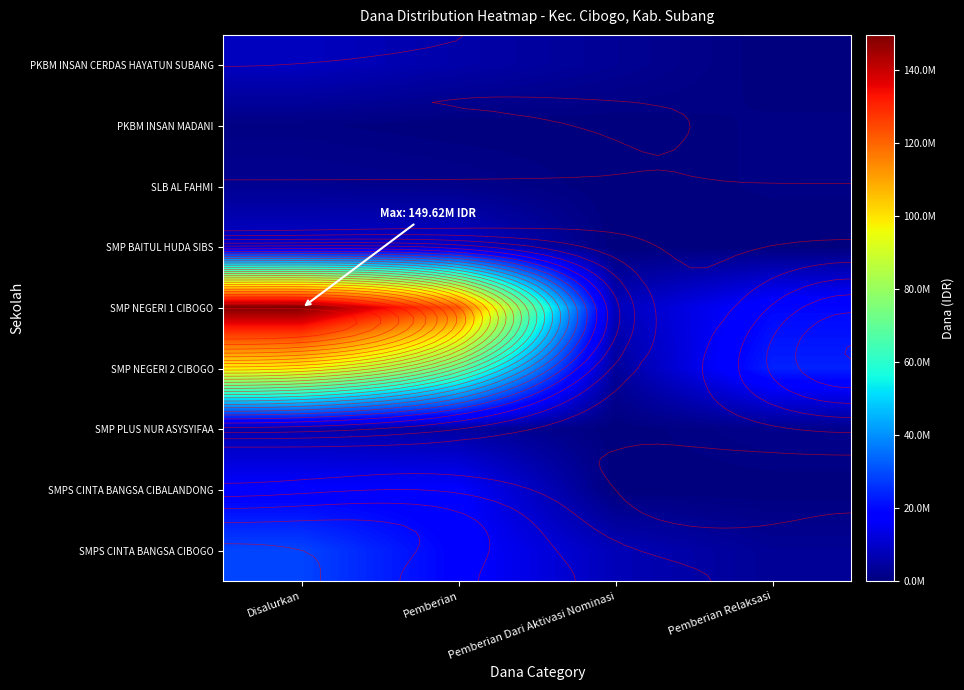

Count the number of data series in this chart.

9